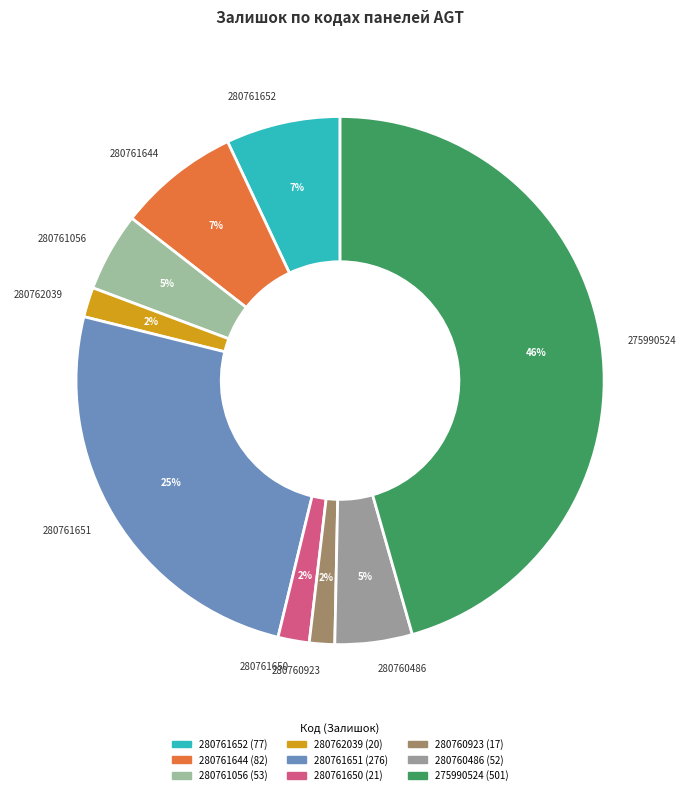

To the nearest percent, what is the difference between the largest and smallest slice percentages?

44%